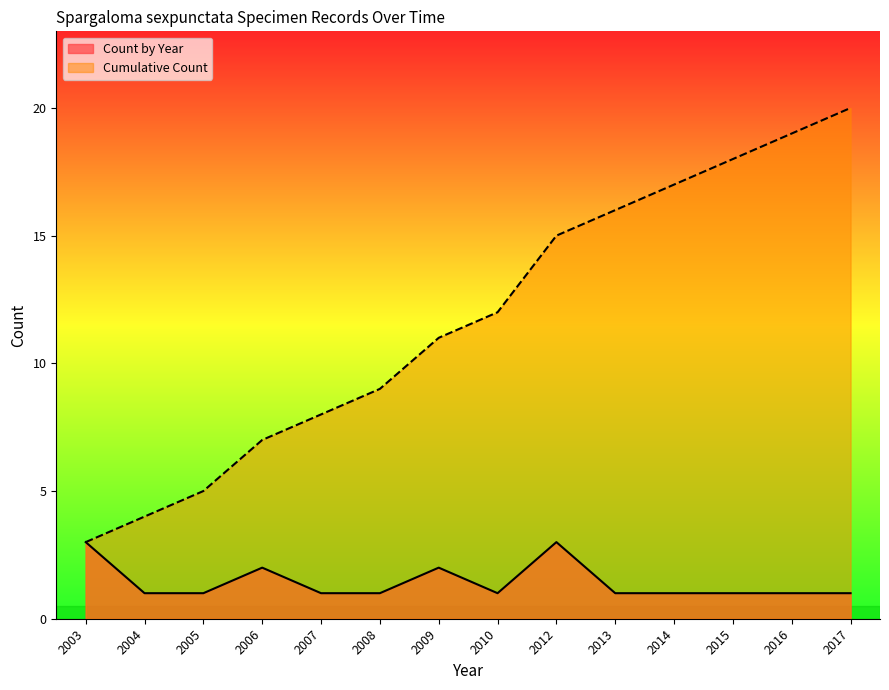

True or false: Cumulative Count has more than 1 interior local peaks.

False